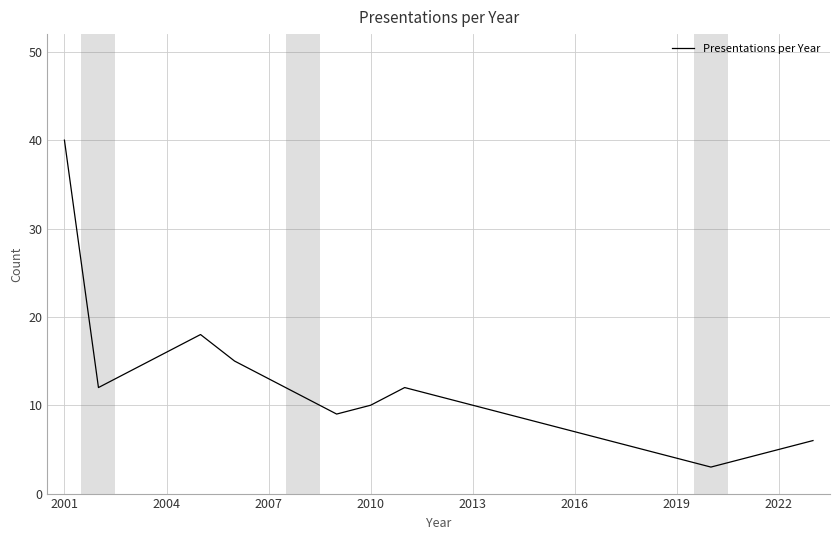

What is the minimum value shown in the chart?

3